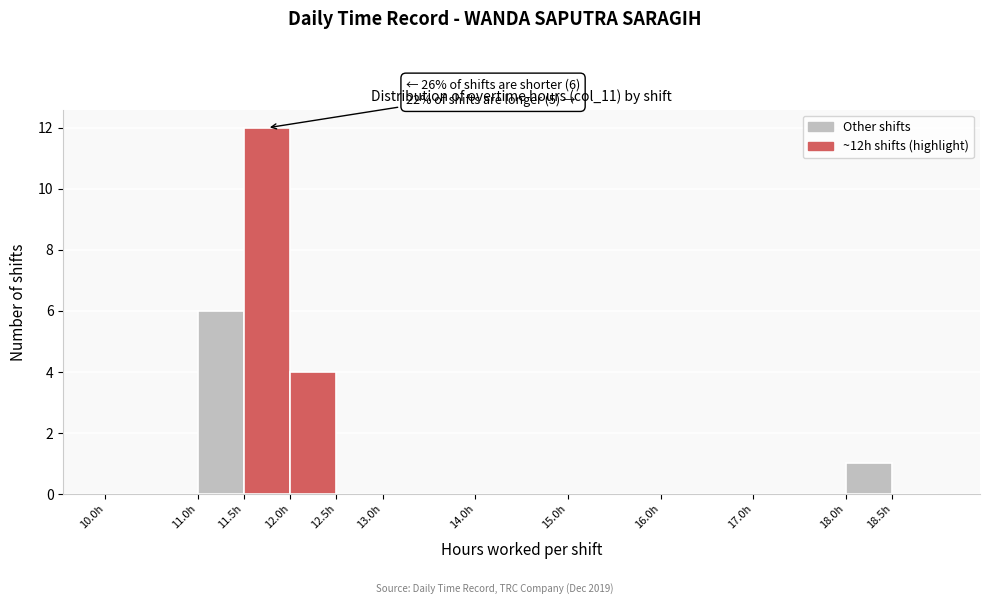

Over which range of the x-axis is the bar tallest?

11.5 to 12.0